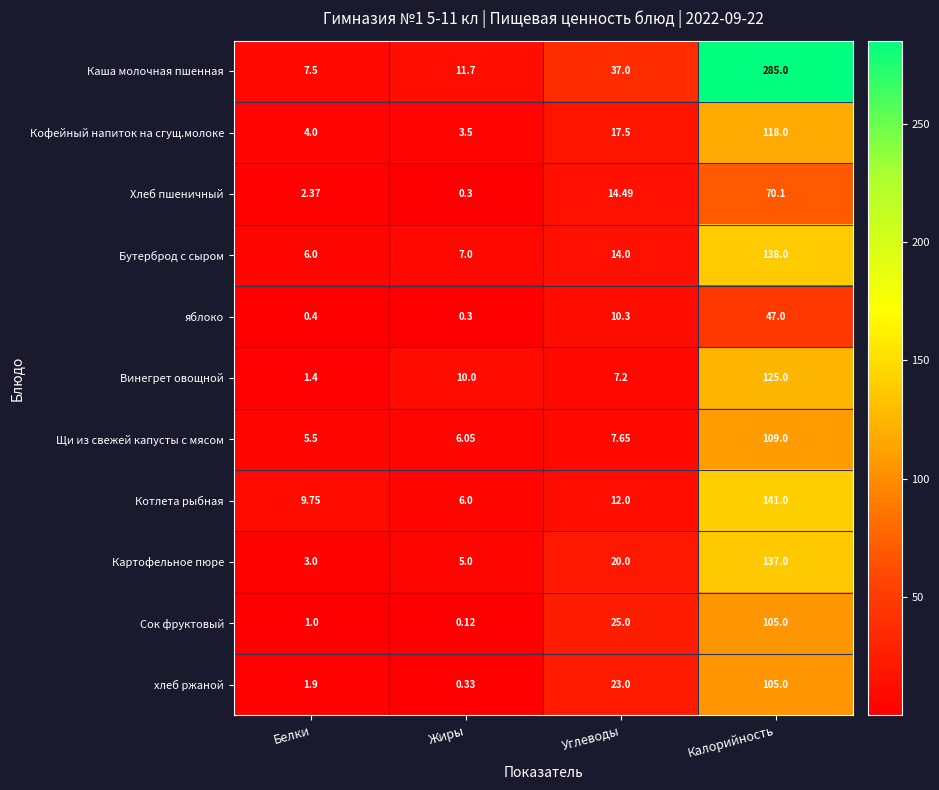

Which series has the largest total across all categories?

Каша молочная пшенная